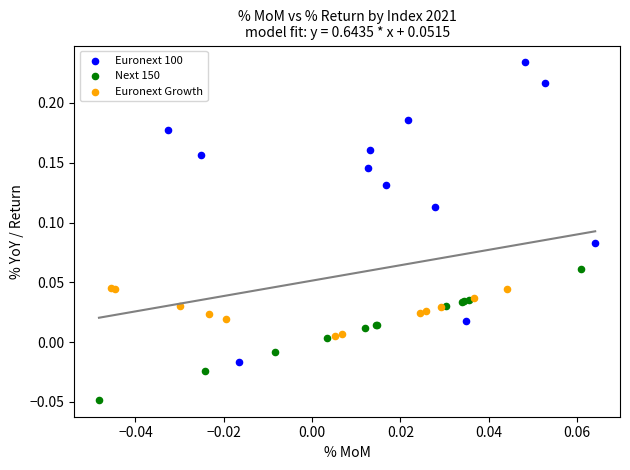

Which series contains the highest Y value?

Euronext 100